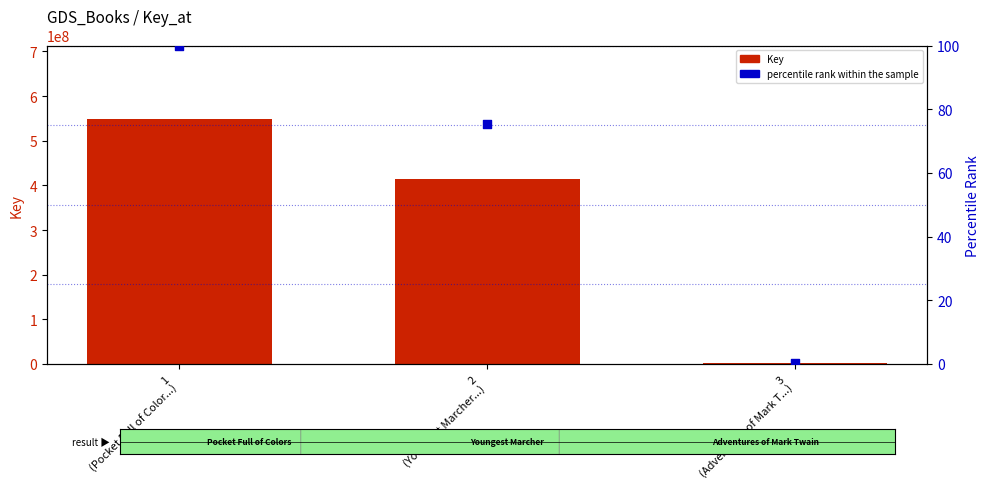

Which series reaches the minimum Y coordinate?

percentile rank within the sample